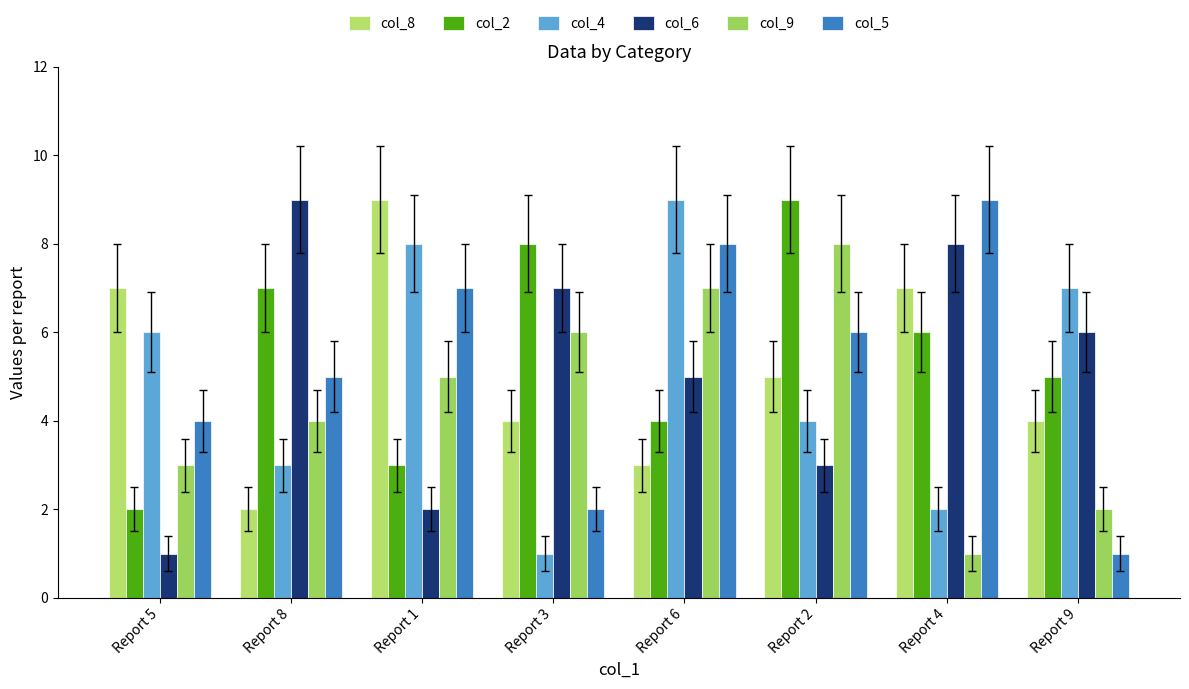

What is the average value of the col_8 series?

5